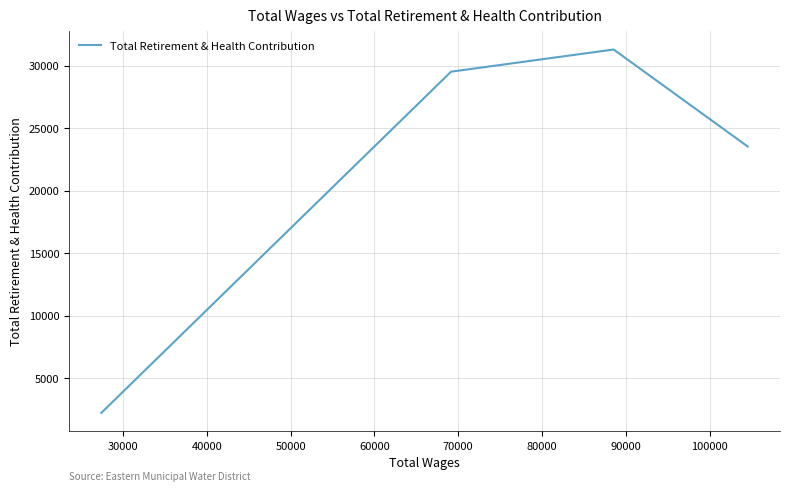

What is the sum of all values?

86535